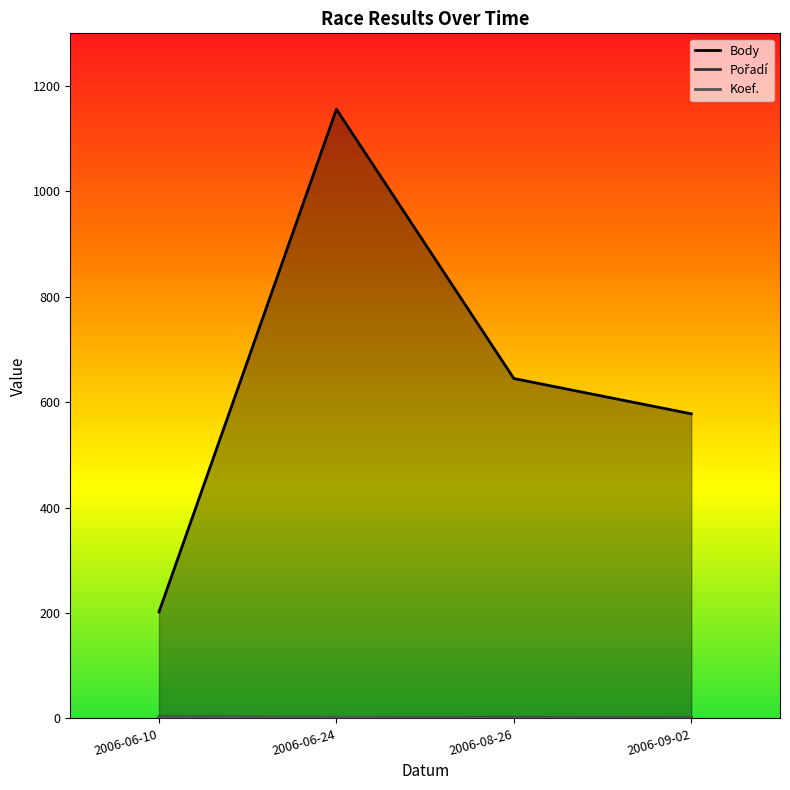

Which category has the lowest value across all series?

2006-09-02